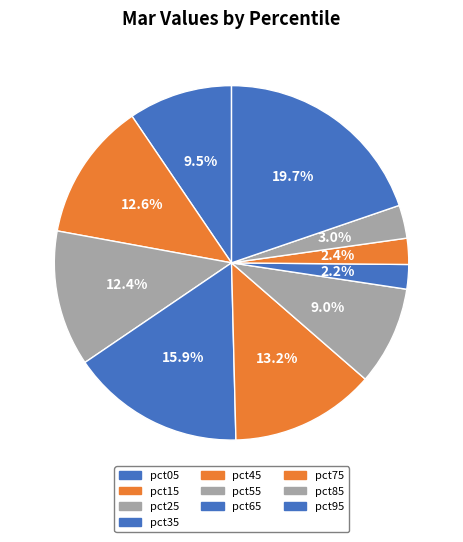

Rank the categories by value from highest to lowest.

pct95, pct35, pct45, pct15, pct25, pct05, pct55, pct85, pct75, pct65